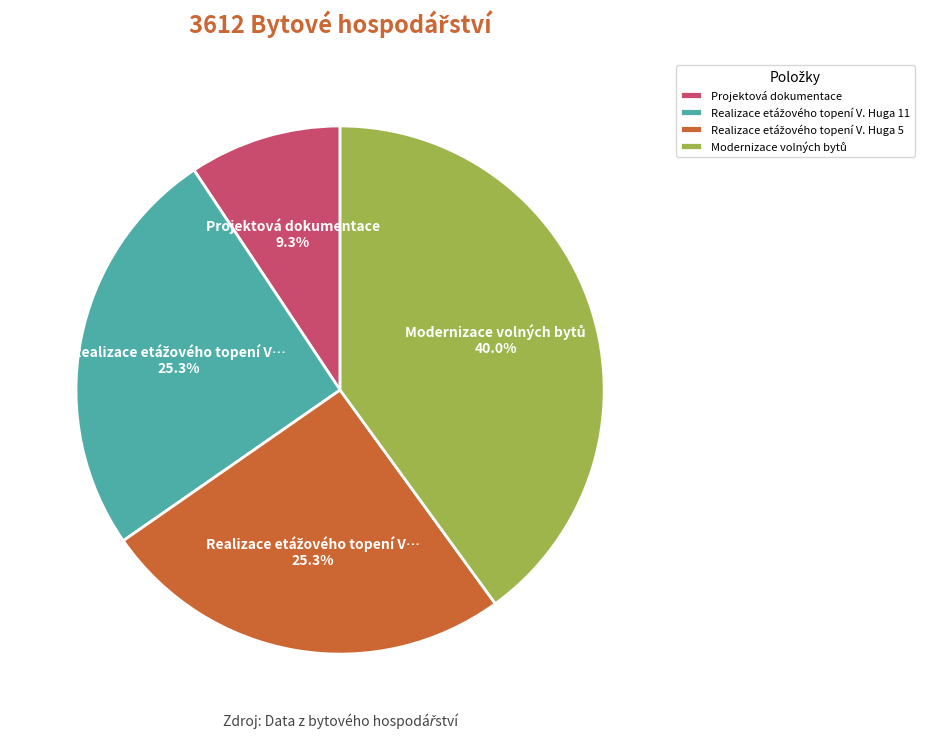

How much of the chart is everything except Projektová dokumentace?

90.7%